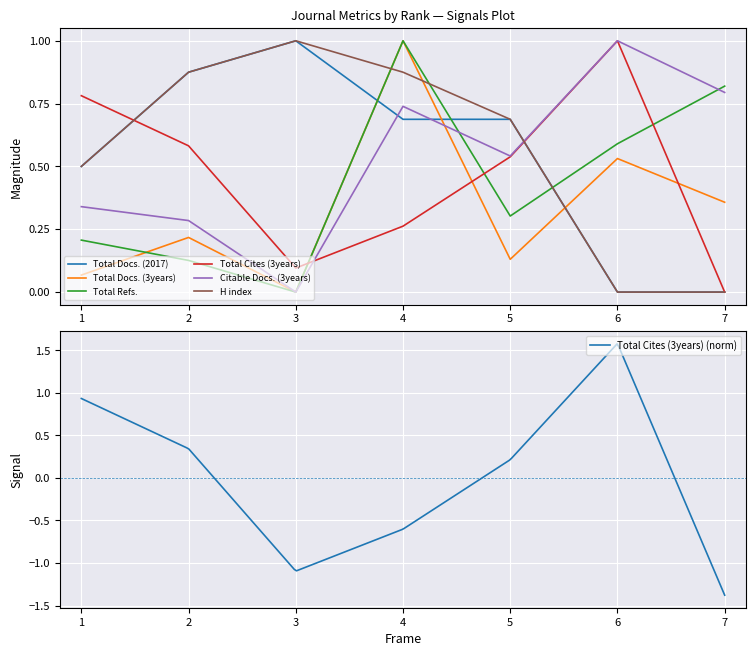

The value of Citable Docs. (3years) at 6 is 1.4. True or false?

False